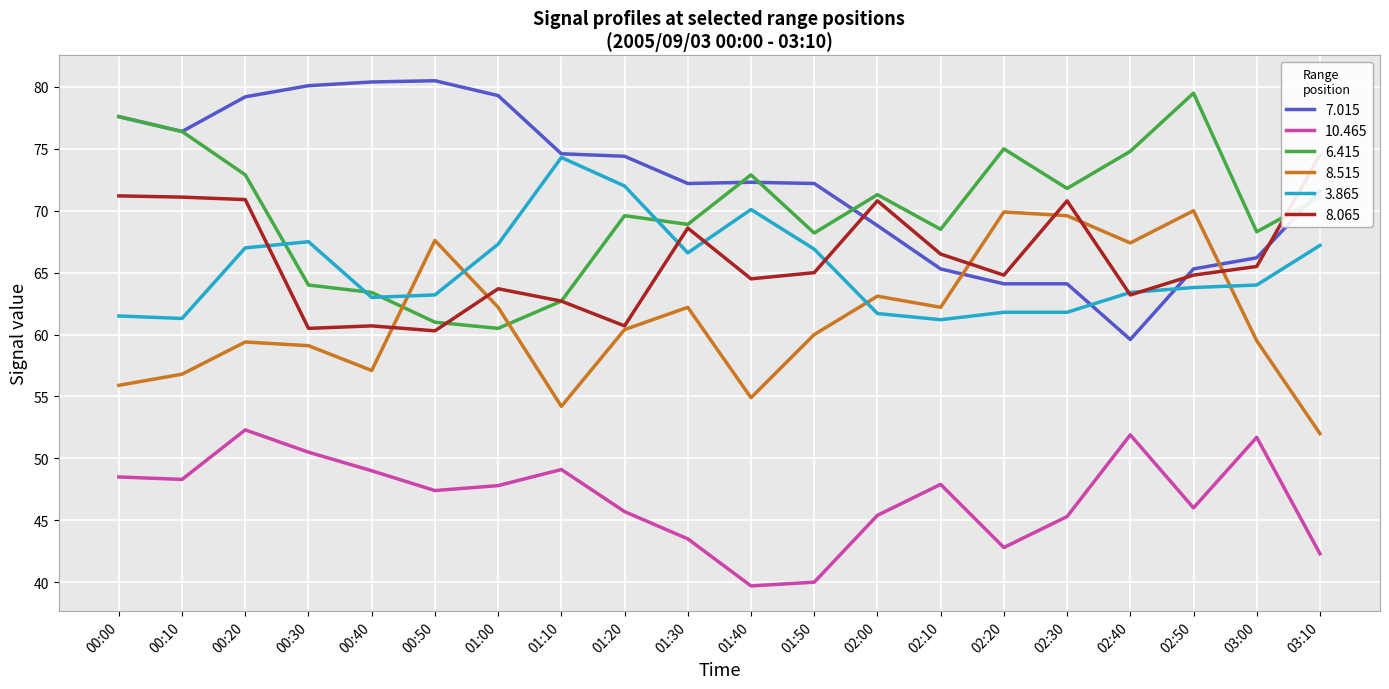

At how many categories does at least one series exceed 71?

18